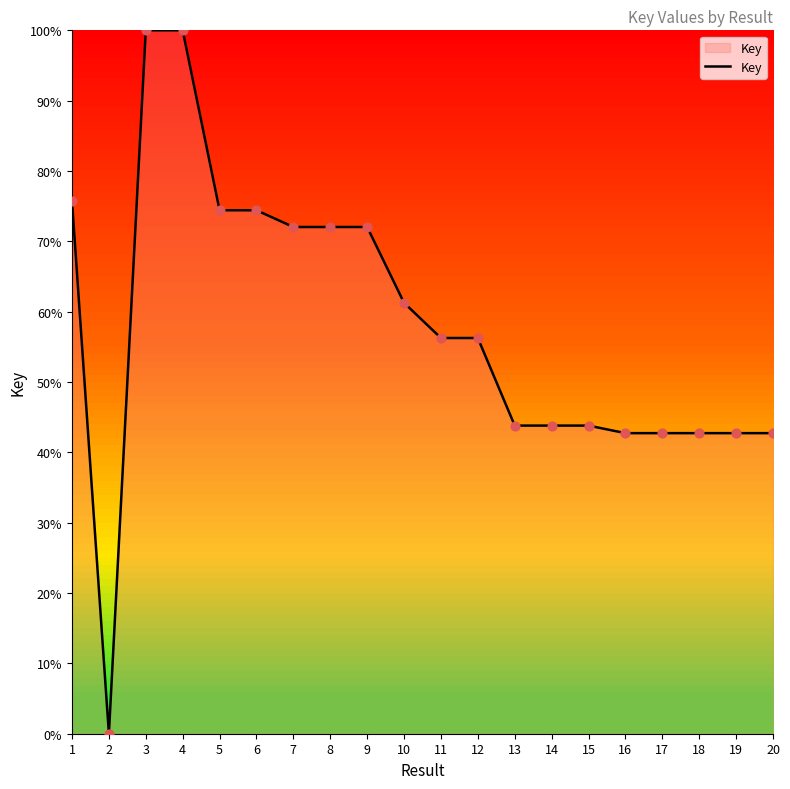

Between 2 and 18, which is larger?

18